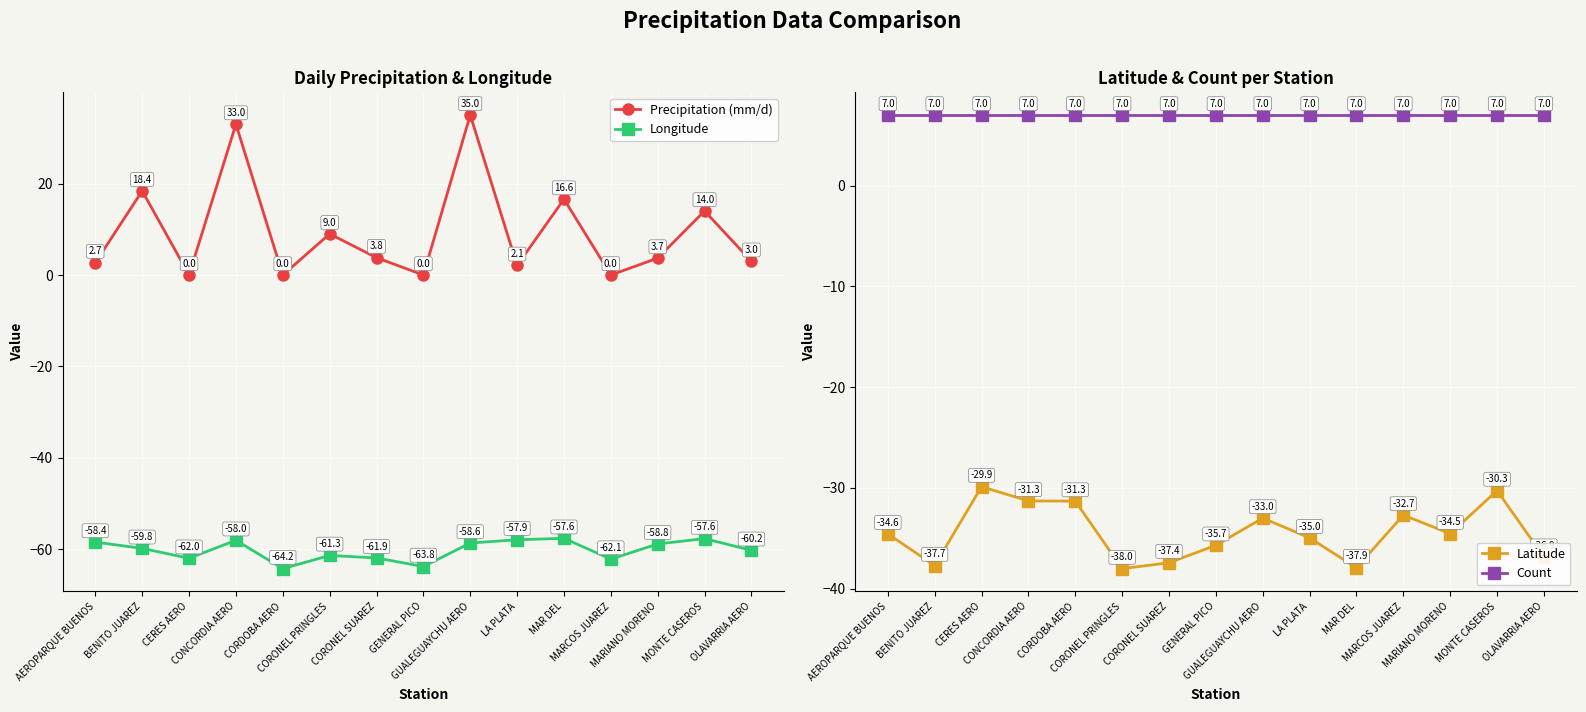

At which label does Precipitation (mm/d) first exceed 3?

BENITO JUAREZ